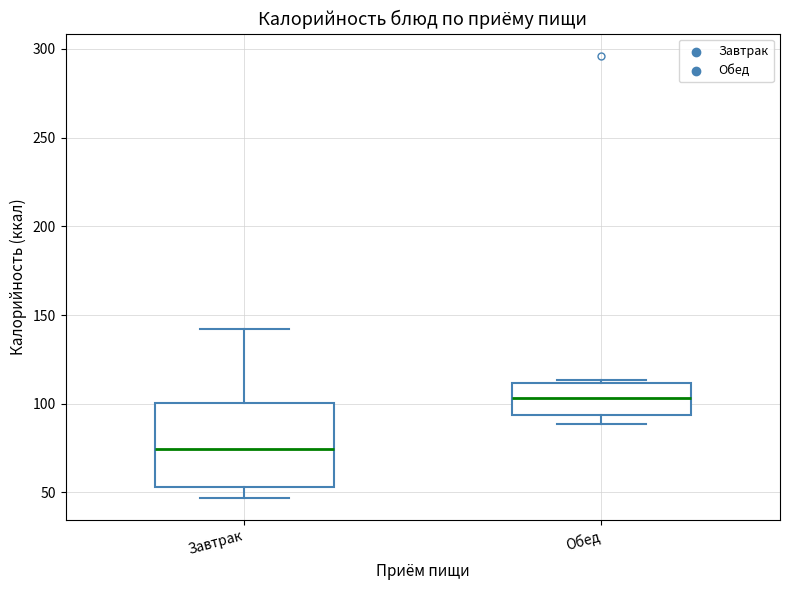

Which box has the lowest median line?

Завтрак